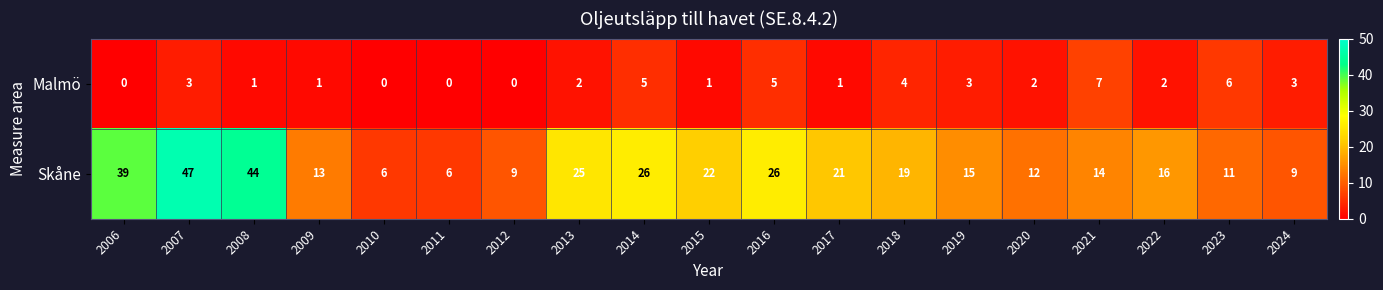

At which category is the sum across all series the highest?

2007